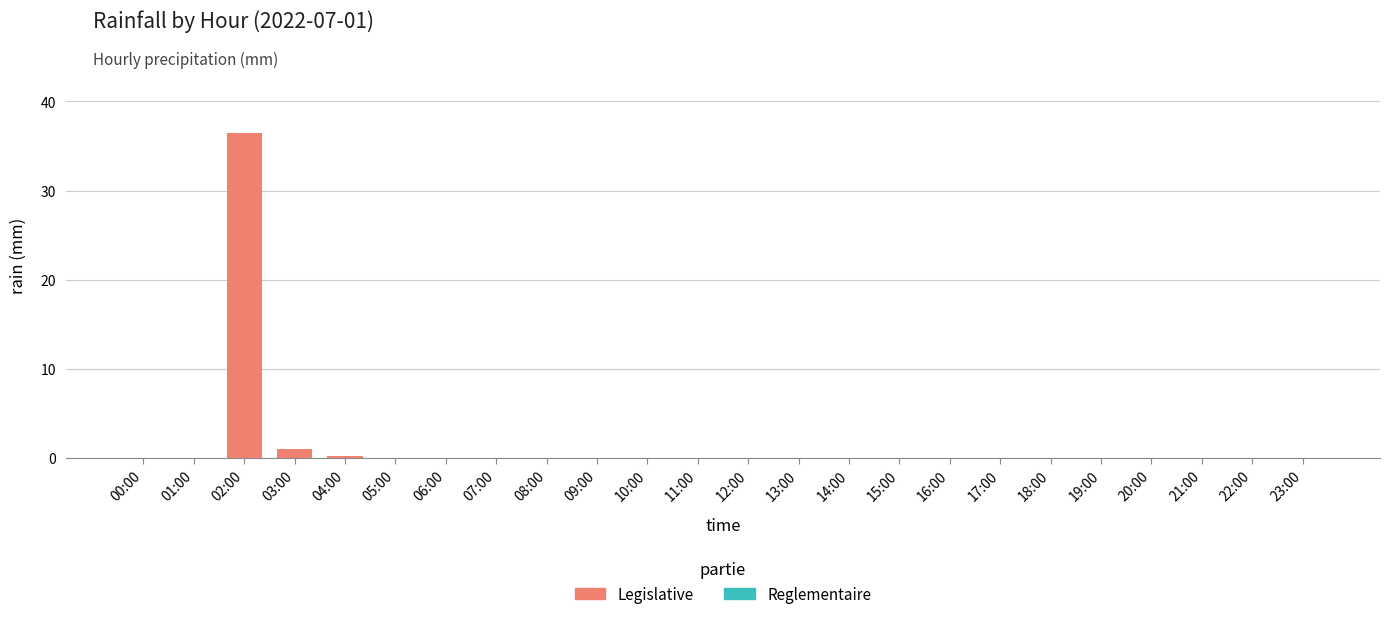

Reading right to left, extract all data points from this chart.

23:00=0.0	22:00=0.0	21:00=0.0	20:00=0.0	19:00=0.0	18:00=0.0	17:00=0.0	16:00=0.0	15:00=0.0	14:00=0.0	13:00=0.0	12:00=0.0	11:00=0.0	10:00=0.0	09:00=0.0	08:00=0.0	07:00=0.0	06:00=0.0	05:00=0.0	04:00=0.2	03:00=1.0	02:00=36.4	01:00=0.0	00:00=0.0